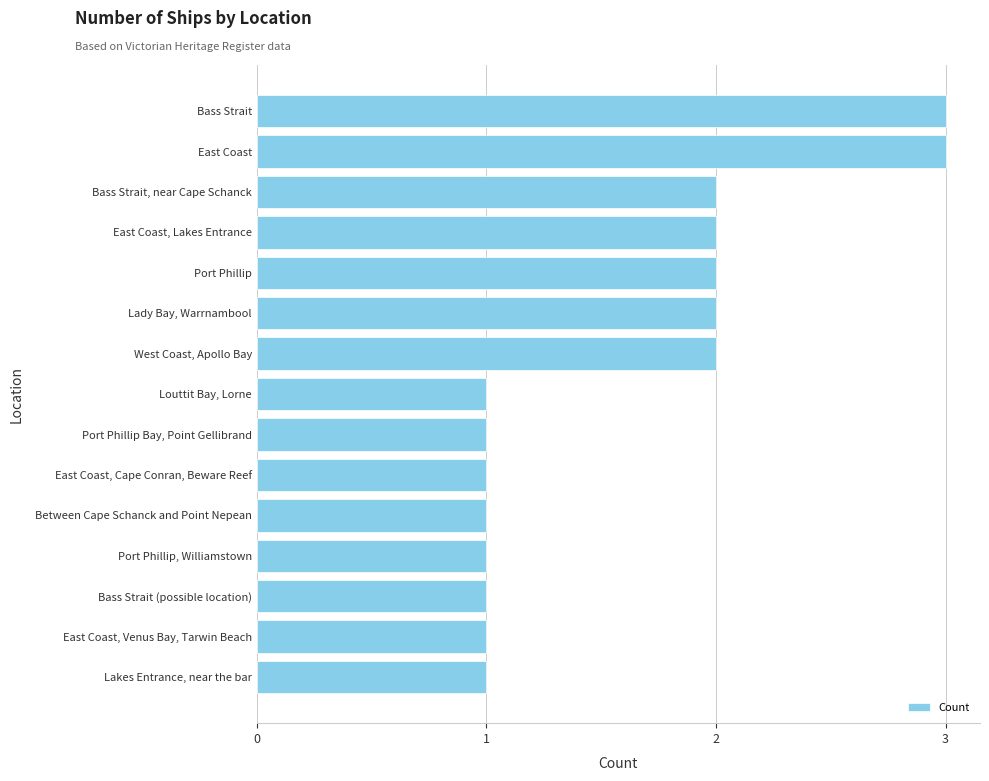

What is the ratio of the value at East Coast to the value at West Coast, Apollo Bay?

1.5